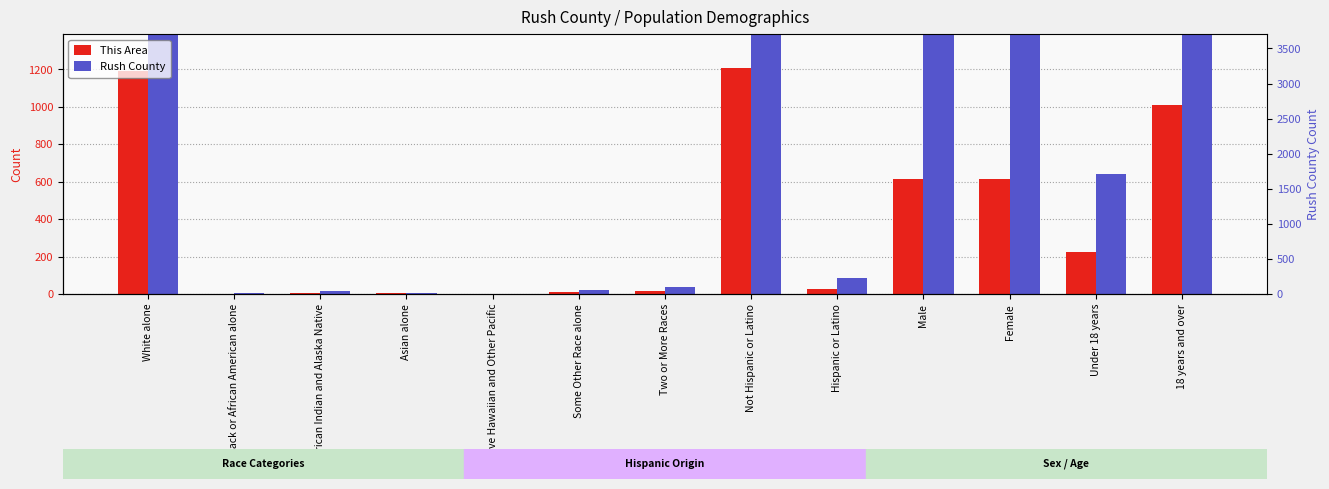

Which series has the largest total across all categories?

Rush County